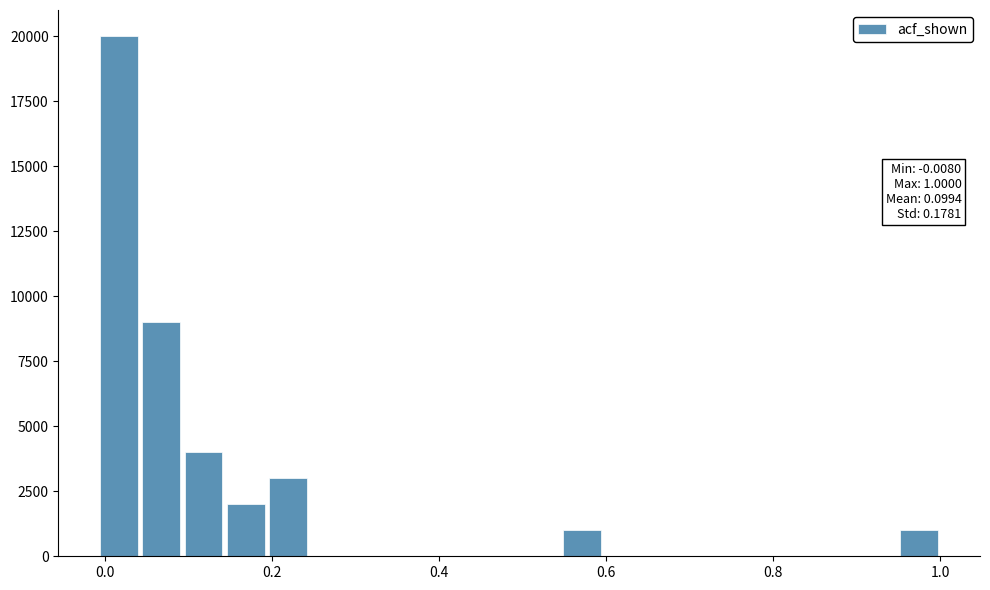

Around what value on the x-axis is the tallest bar? Give the approximate position of its centre, as read against the axis.

0.02